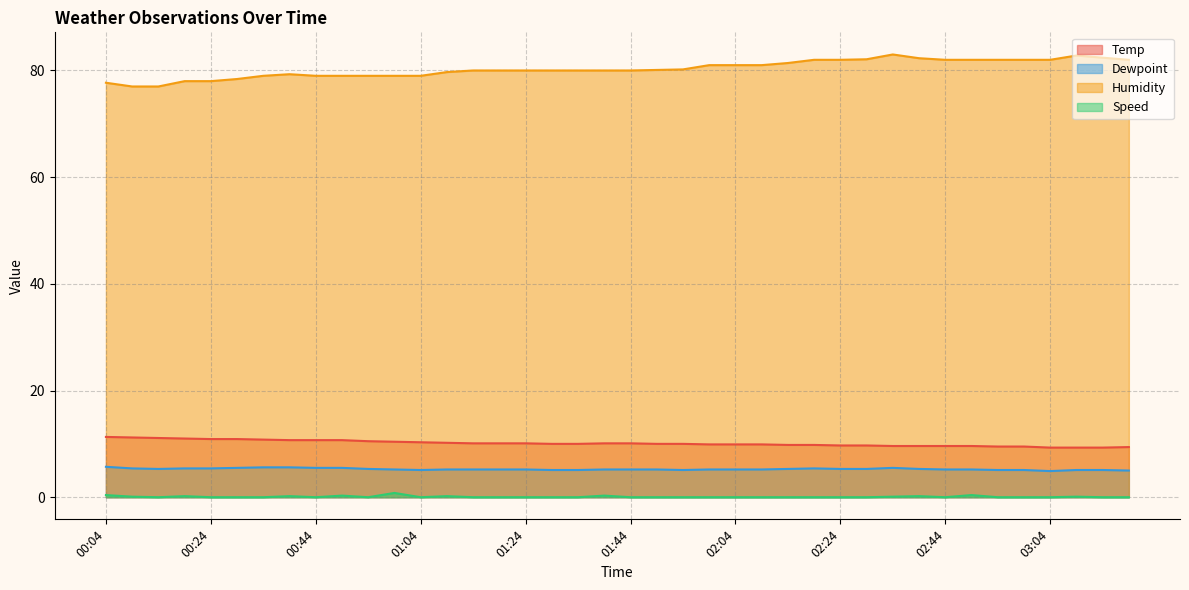

At which label does Temp reach its peak?

00:04